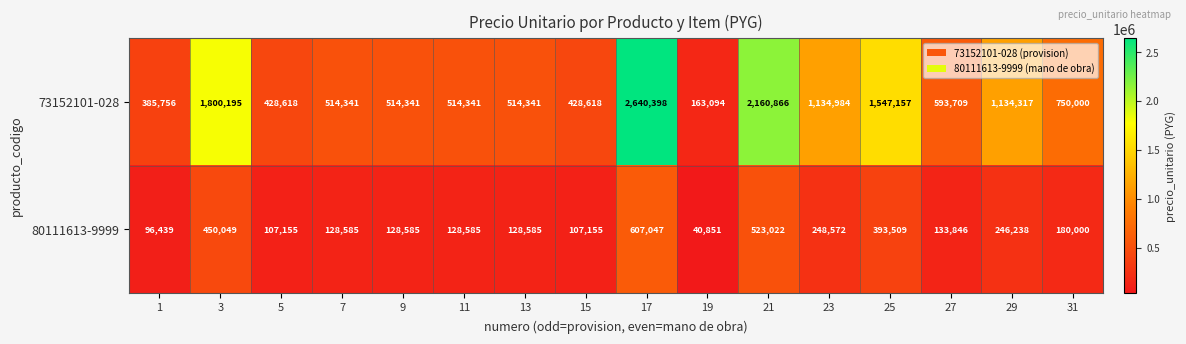

How many categories are shown in the chart?

16